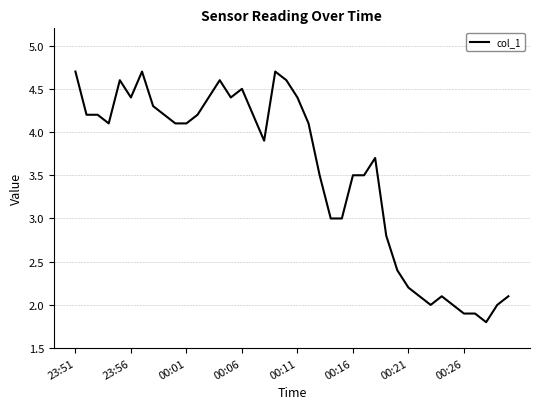

What is the smallest value displayed?

1.8